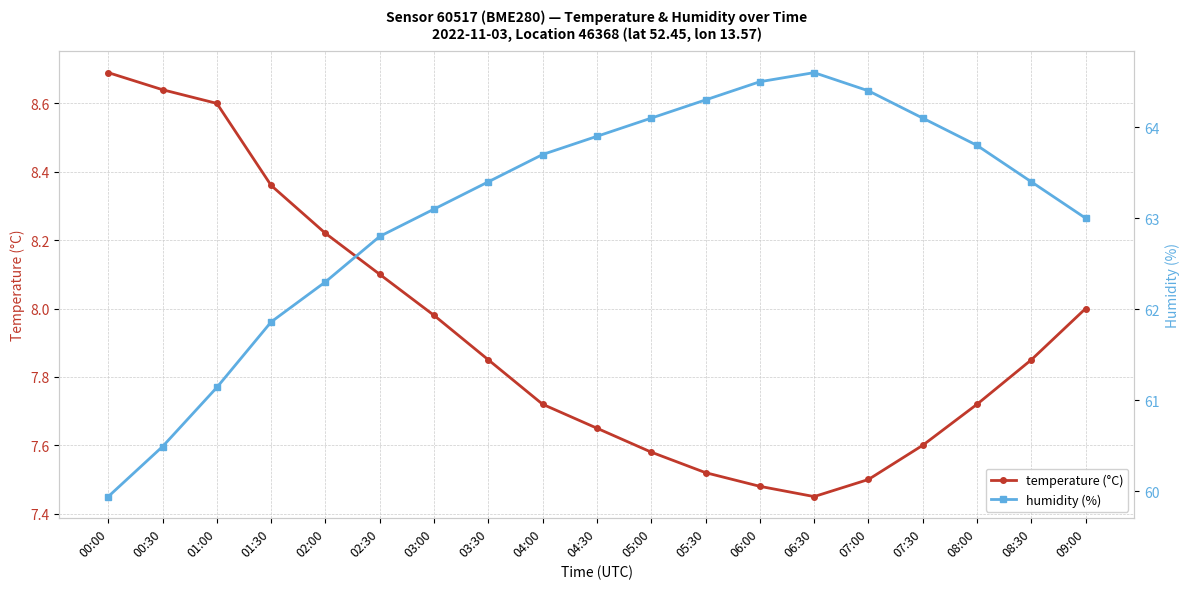

What is the approximate value of humidity (%) at 00:00?

59.9